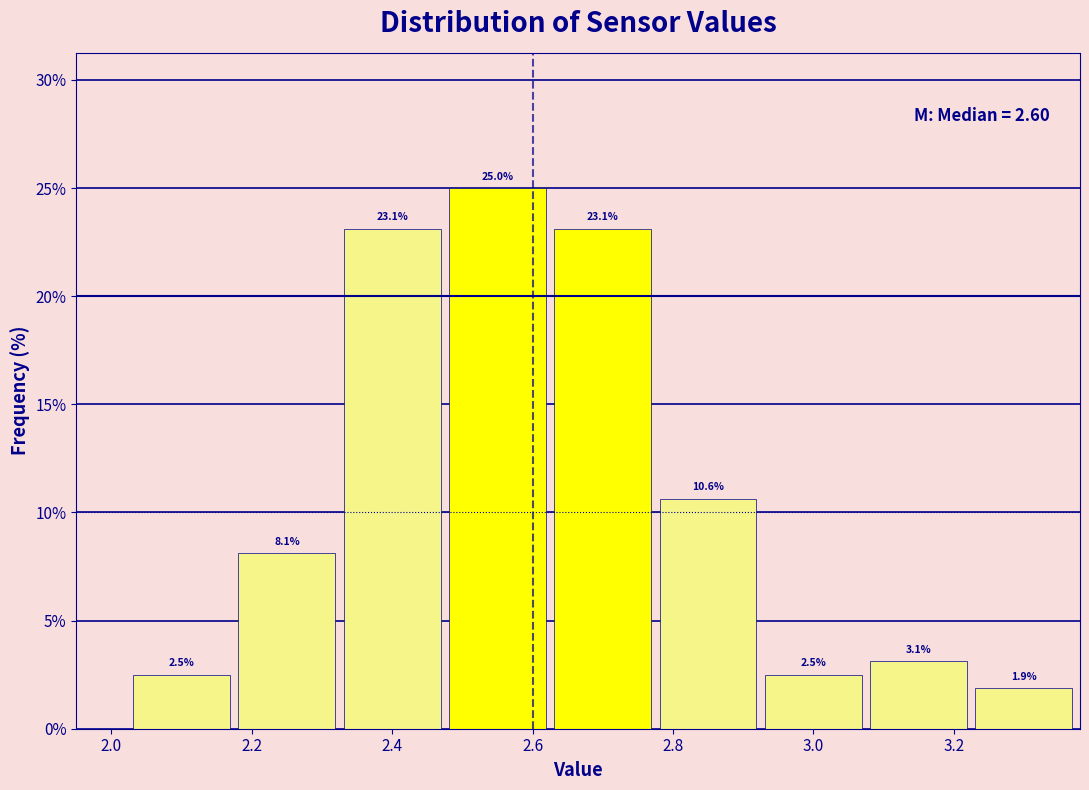

Reading left to right, transcribe this chart: for each bar, give the range it covers on the x-axis and its height. The bar edges are not printed on the chart, so give them approximately, as read against the axis.

2.025 to 2.175: 2.5
2.175 to 2.325: 8.1
2.325 to 2.475: 23.1
2.475 to 2.625: 25.0
2.625 to 2.775: 23.1
2.775 to 2.925: 10.6
2.925 to 3.075: 2.5
3.075 to 3.225: 3.1
3.225 to 3.375: 1.9